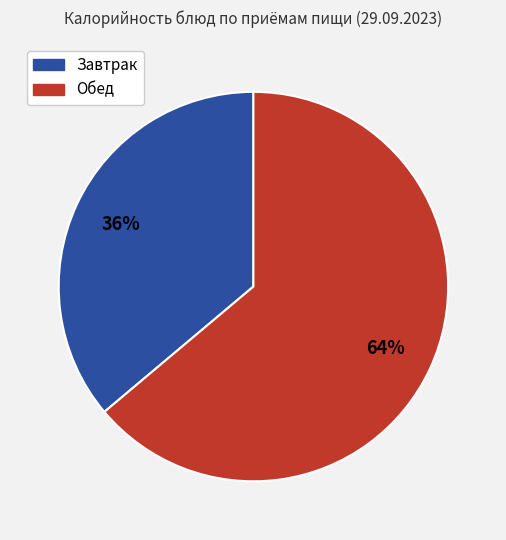

To the nearest percent, what is the difference between the largest and smallest slice percentages?

28%